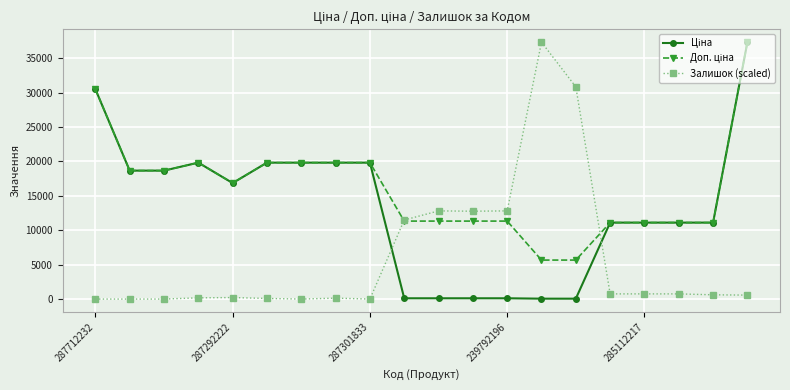

What is the difference between the maximum and minimum values in the Залишок (scaled) series?

37343.0